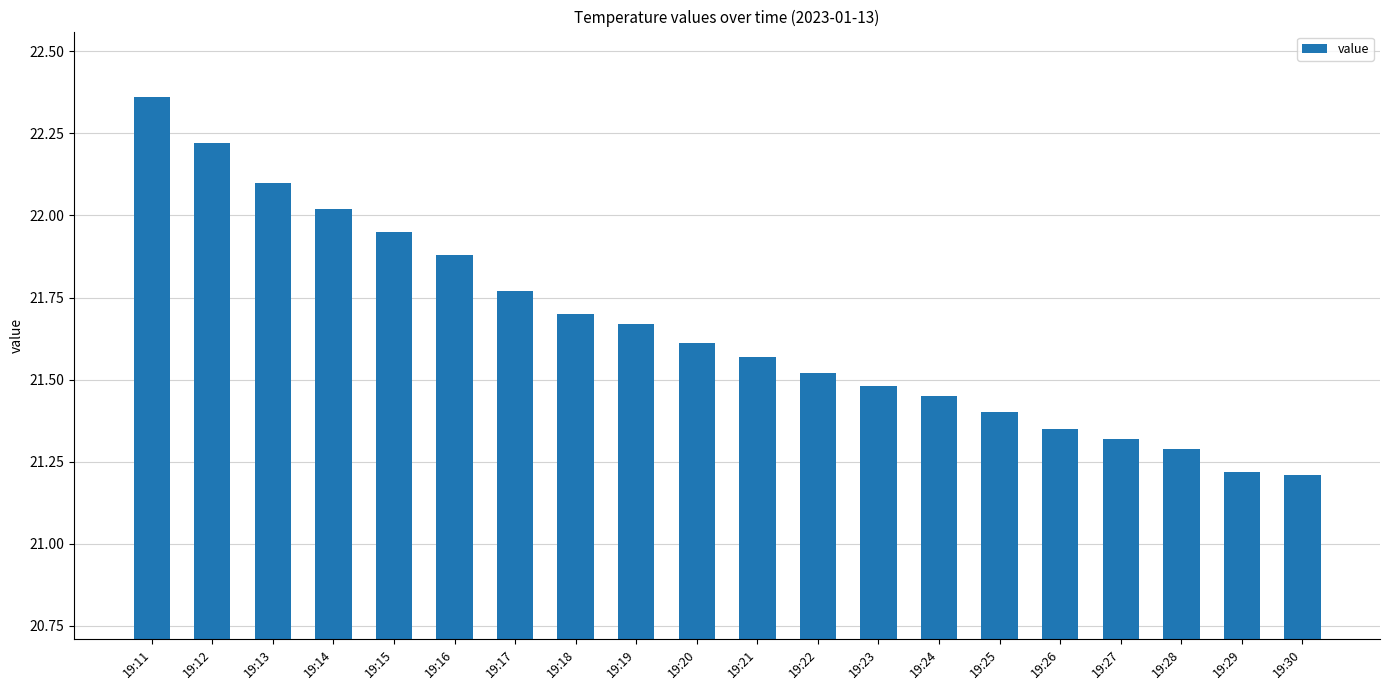

True or false: the data shows 21.4 at 19:25.

True